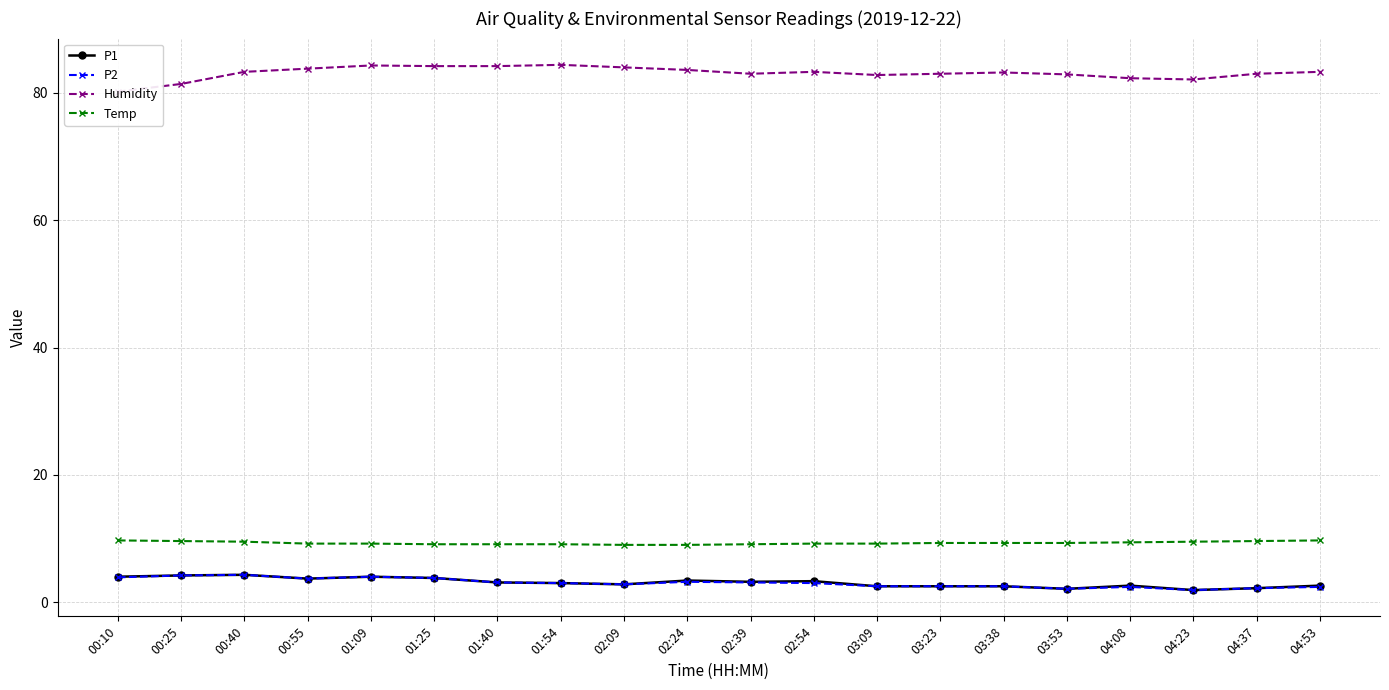

How many values in the Humidity series are below 83?

6